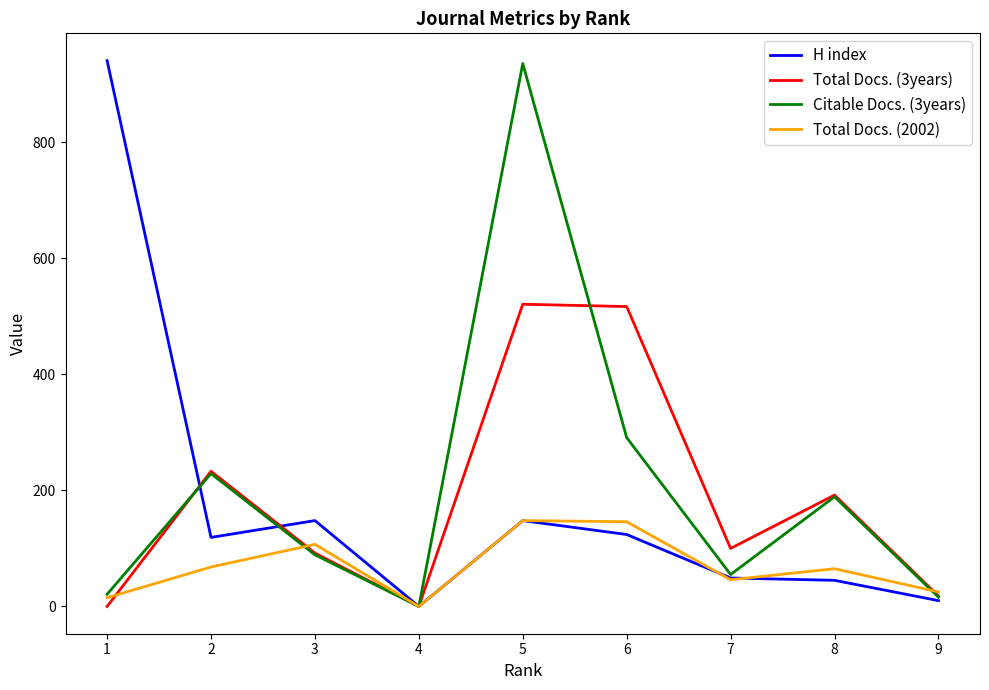

Is the value of Total Docs. (3years) at 9 greater than the value of Citable Docs. (3years) at 6?

No